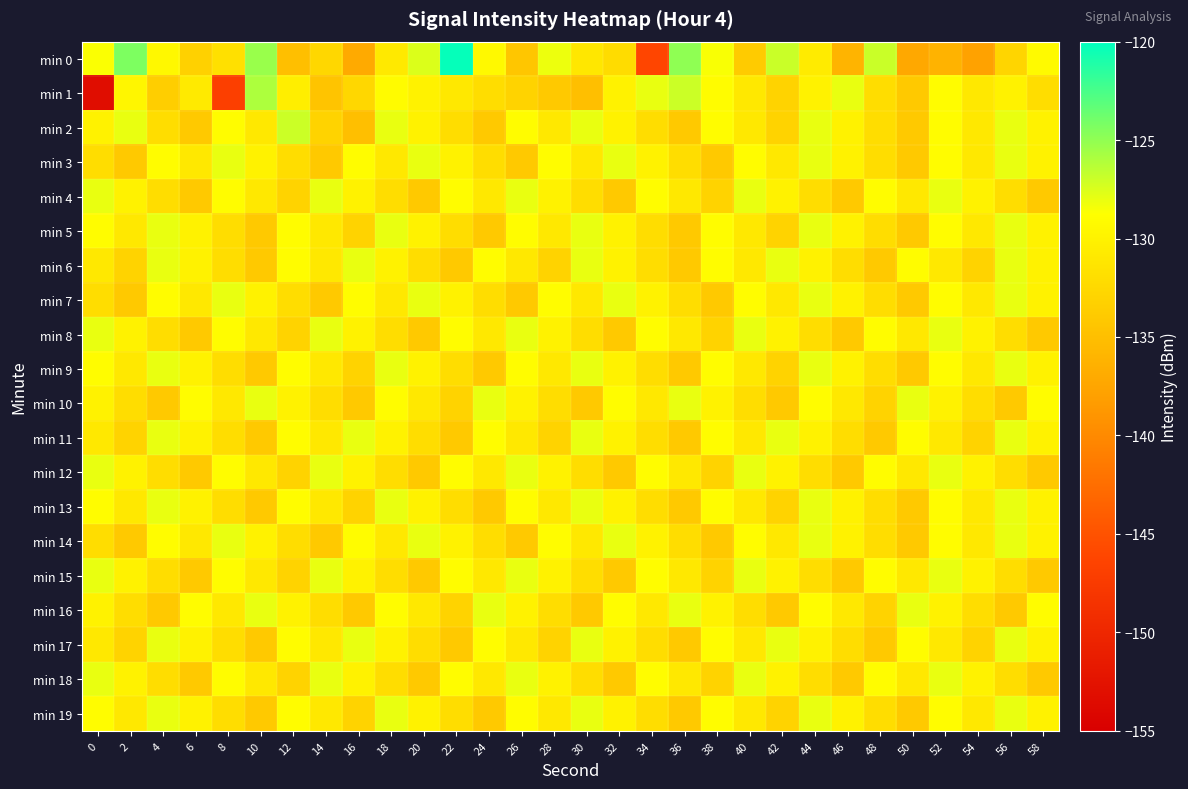

Which has a higher value, 32 or 38?

38